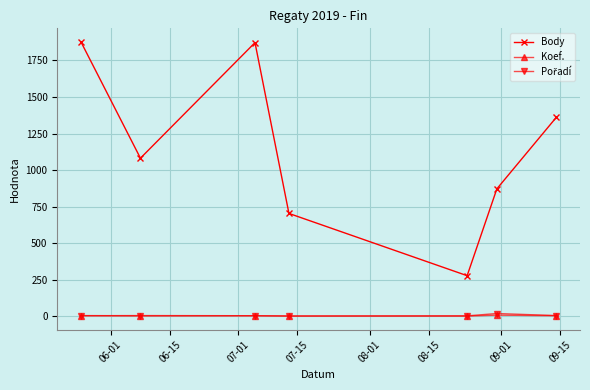

Which series has the largest range (max minus min)?

Body